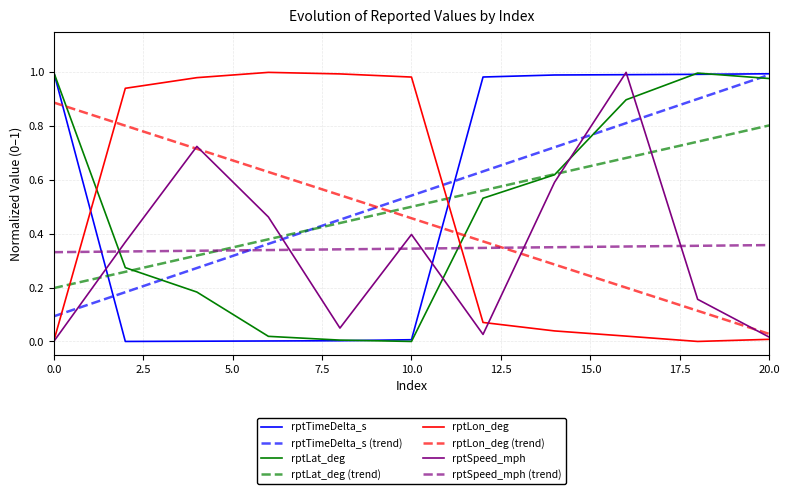

True or false: rptLon_deg (trend) and rptLon_deg intersect in this chart.

True